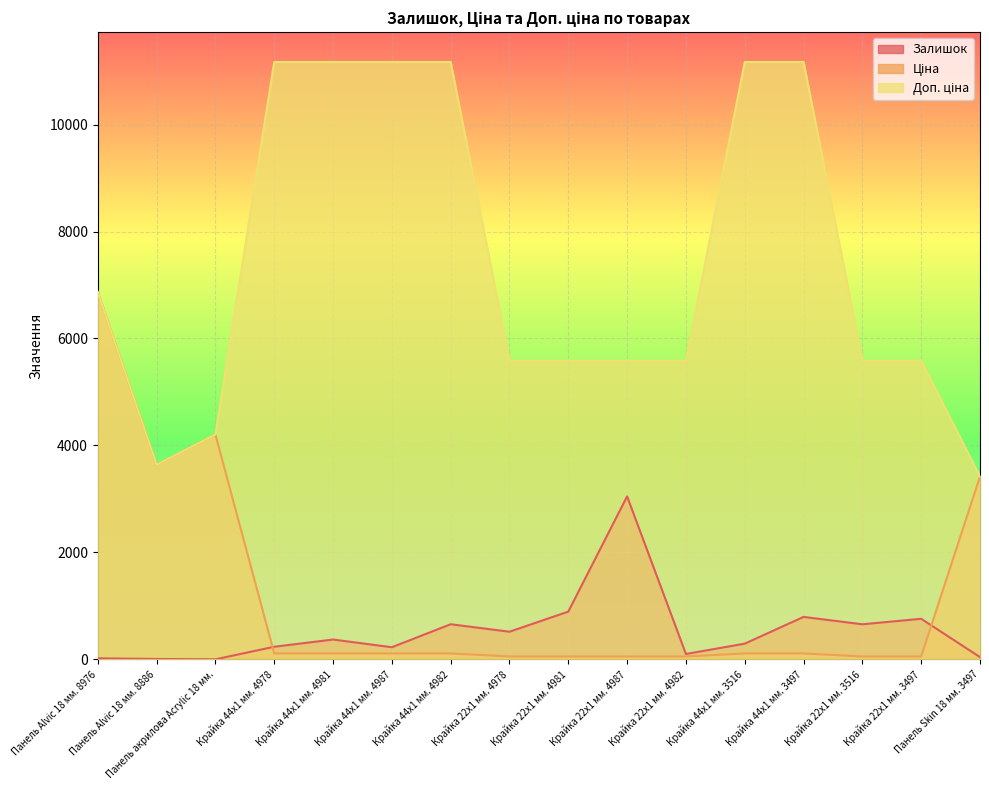

What position from the left is Крайка 22x1 мм. 4982?

11